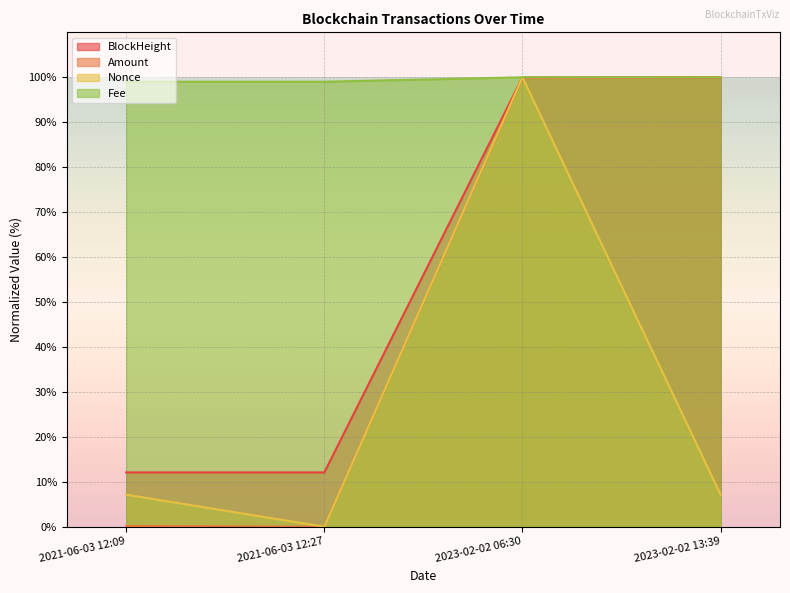

What is the approximate value of Nonce at 2021-06-03 12:09?

7.1